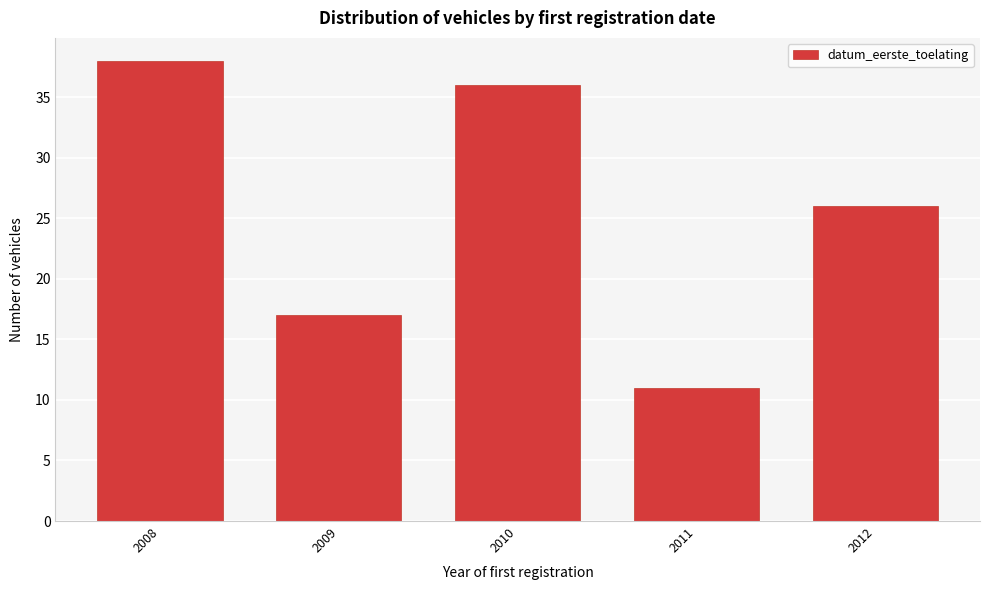

Reading left to right, what are all the values shown in this chart?

38	17	36	11	26